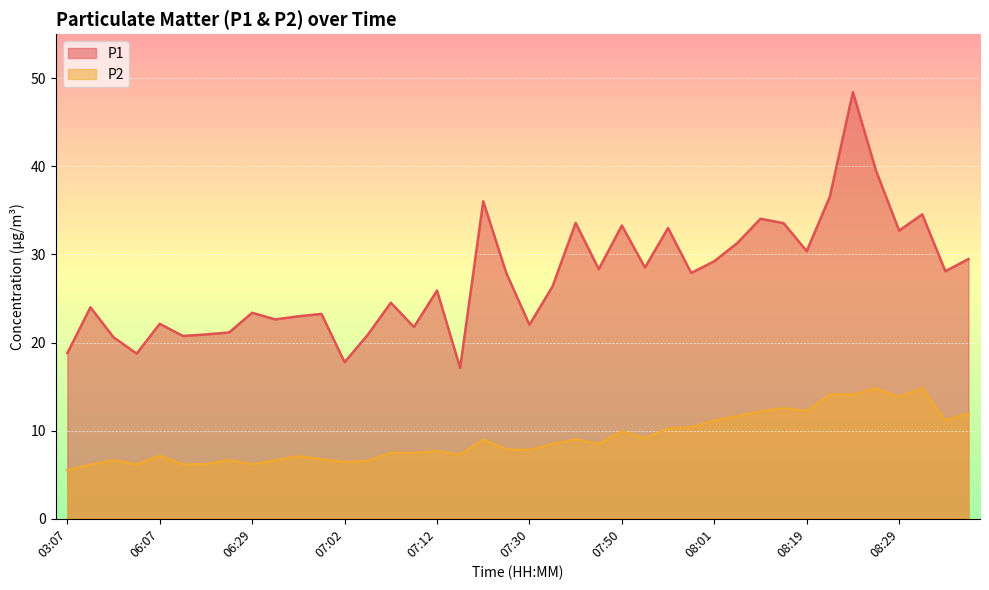

At which label is P2 closest to 10?

07:50